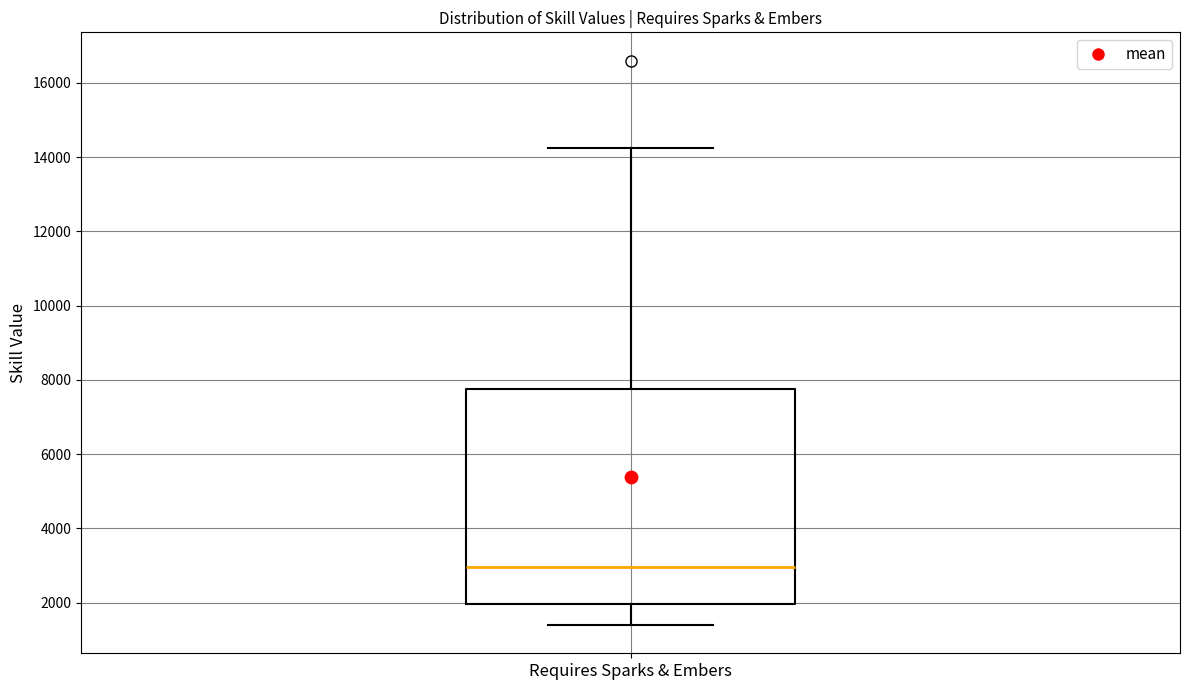

Transcribe this box plot: give where the median line is, the range the box spans, and where the two whiskers end, as read against the y-axis. The values are not printed on the chart, so give them approximately, as read against the axis.

median 3000, box 2000 to 7800, whiskers 1400 to 14200